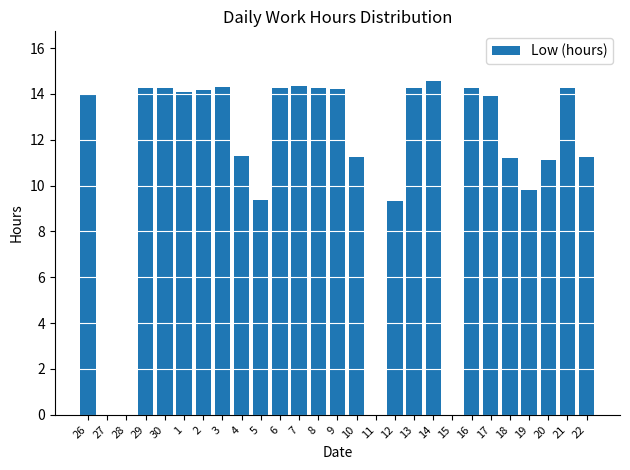

What is the maximum value shown in the chart?

14.6